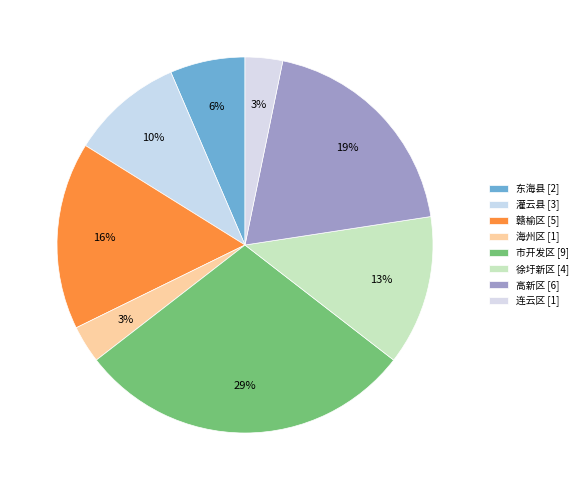

What is the change in value from 海州区 to 市开发区?

+8